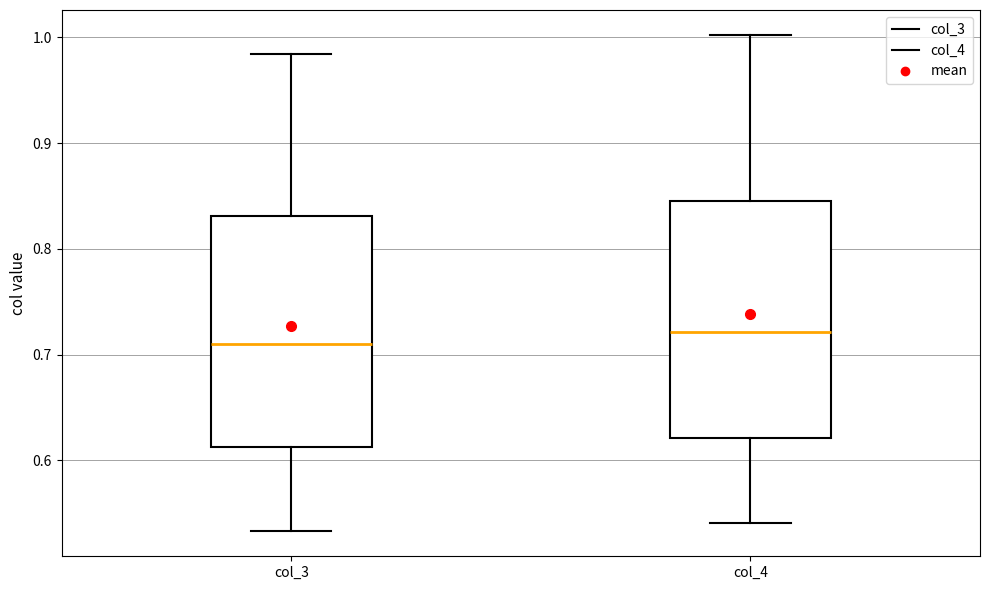

Reading left to right, read every box against the y-axis: the position of its median line, the range the box covers, and the ends of its whiskers. The values are not printed on the chart, so give them approximately, as read against the axis.

col_3: median 0.71, box 0.61 to 0.83, whiskers 0.53 to 0.98
col_4: median 0.72, box 0.62 to 0.85, whiskers 0.54 to 1.00